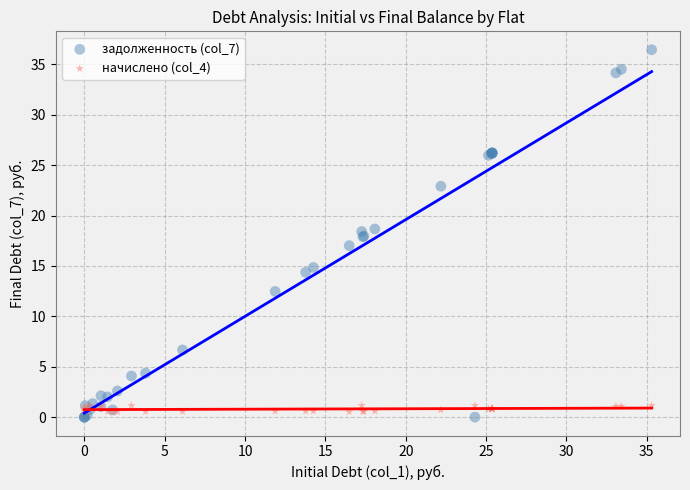

What are all the series names shown in the legend?

задолженность (col_7), начислено (col_4)